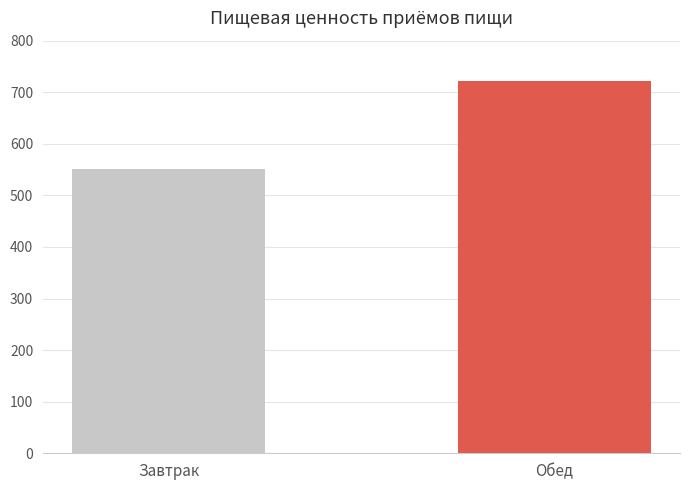

What is the label of the 1st bar from the right?

Обед